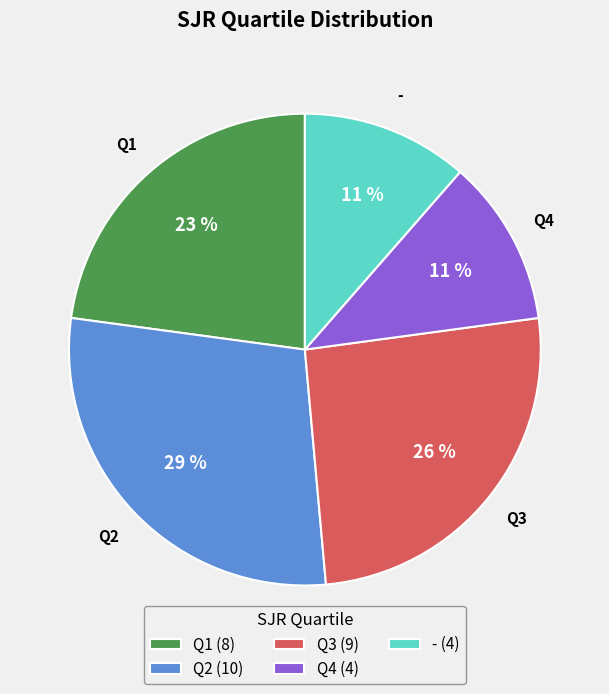

Count the number of slices in the pie.

5